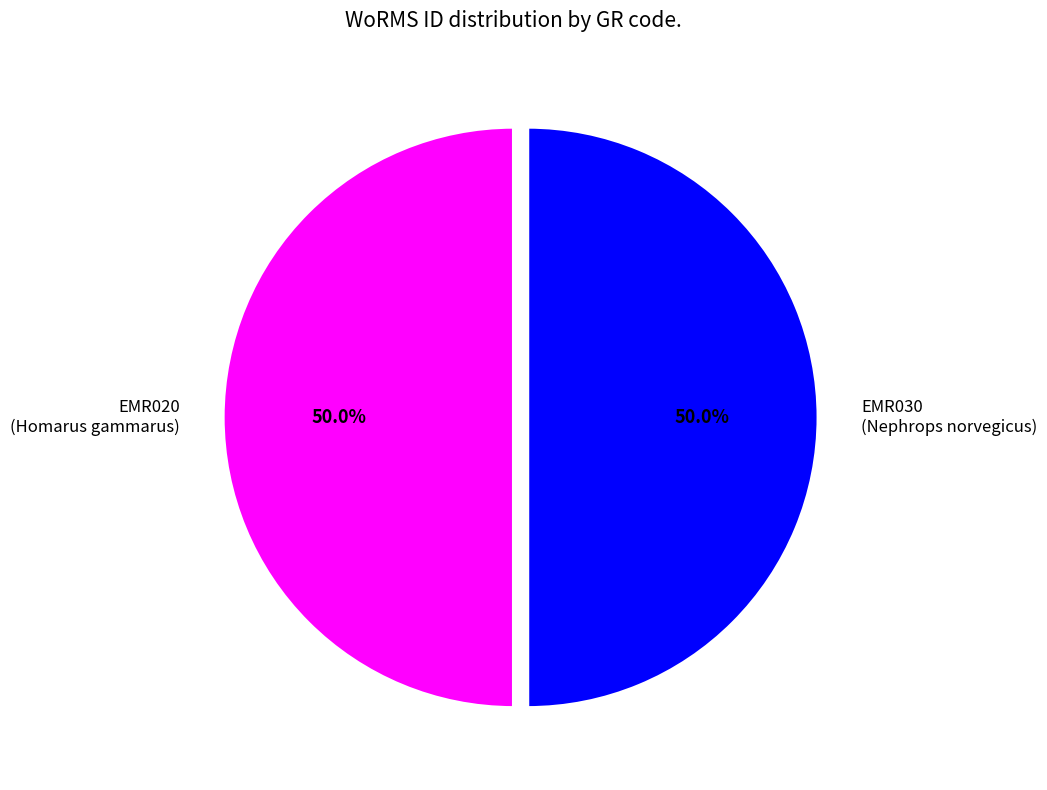

The EMR020 slice represents 50% of the pie. True or false?

True